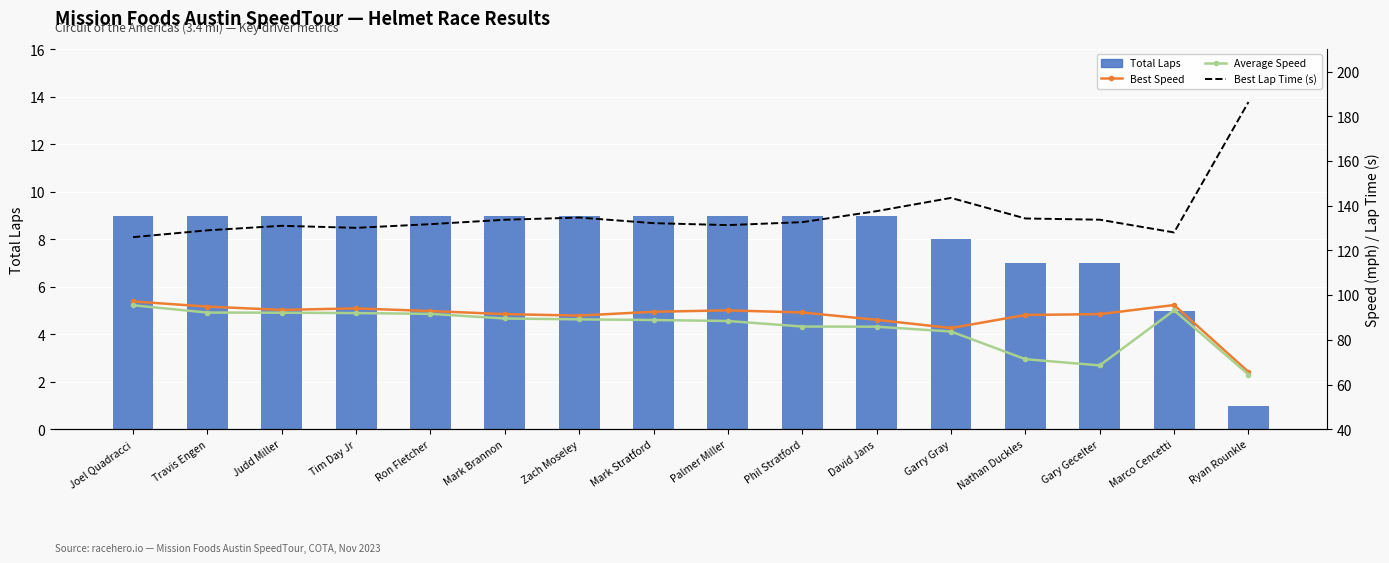

How many groups of bars are there?

16